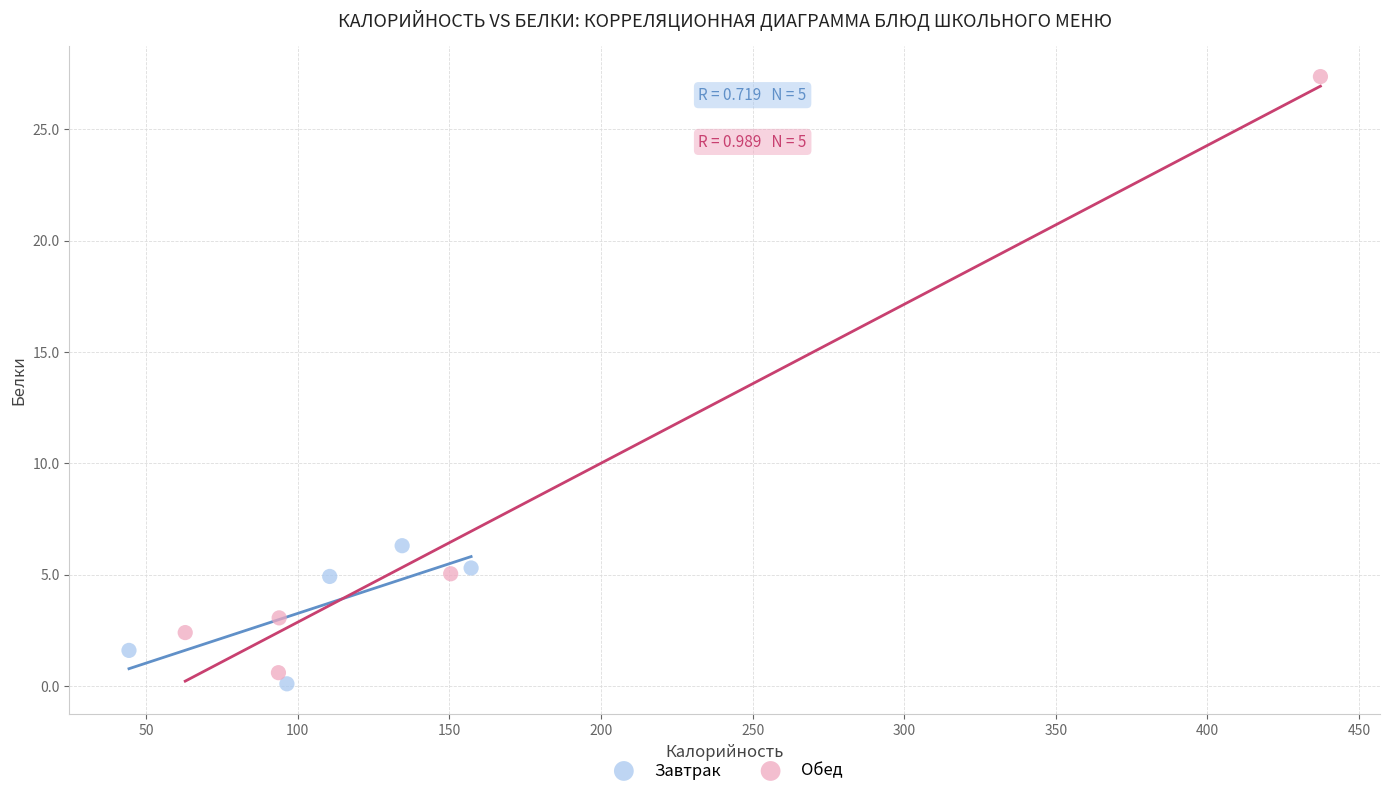

Which series contains the highest Y value?

Обед